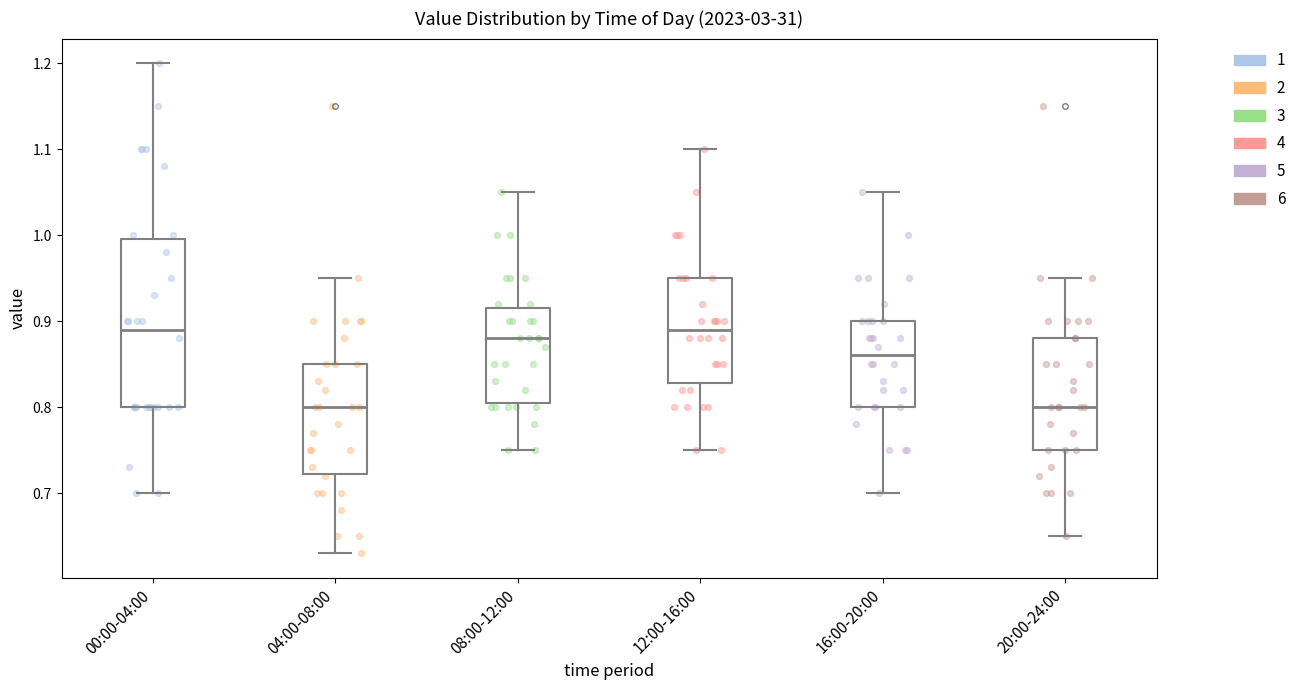

Where is the upper edge of the box for 16:00-20:00 on the y-axis? The values are not printed on the chart, so give them approximately, as read against the axis.

0.90